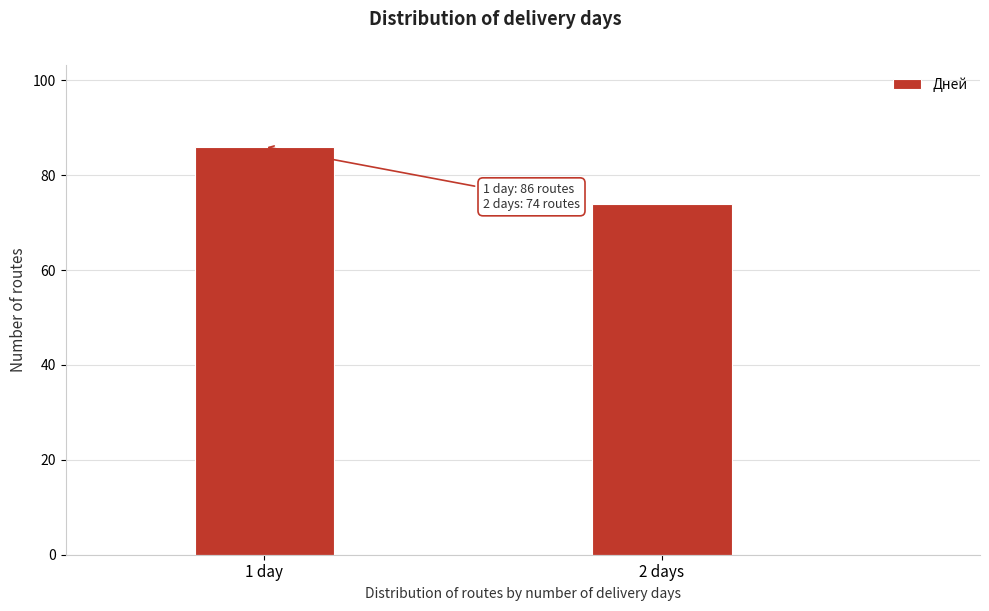

Reading right to left, what are all the values shown in this chart?

74	86